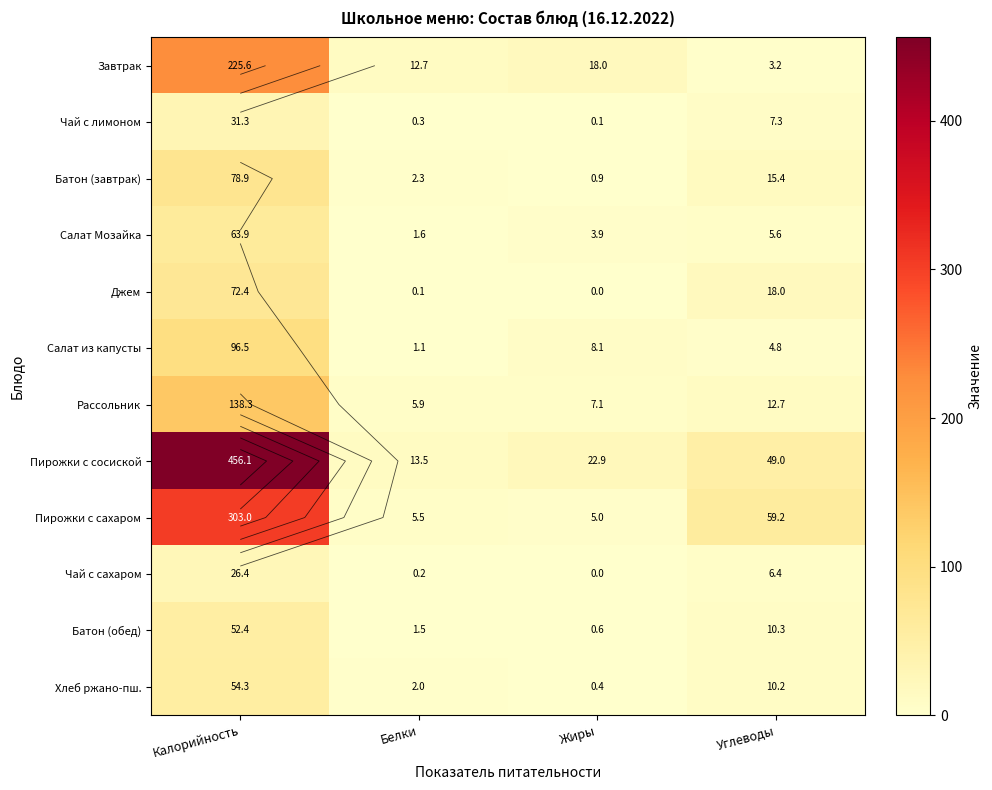

At which label is Джем closest to 36?

Углеводы